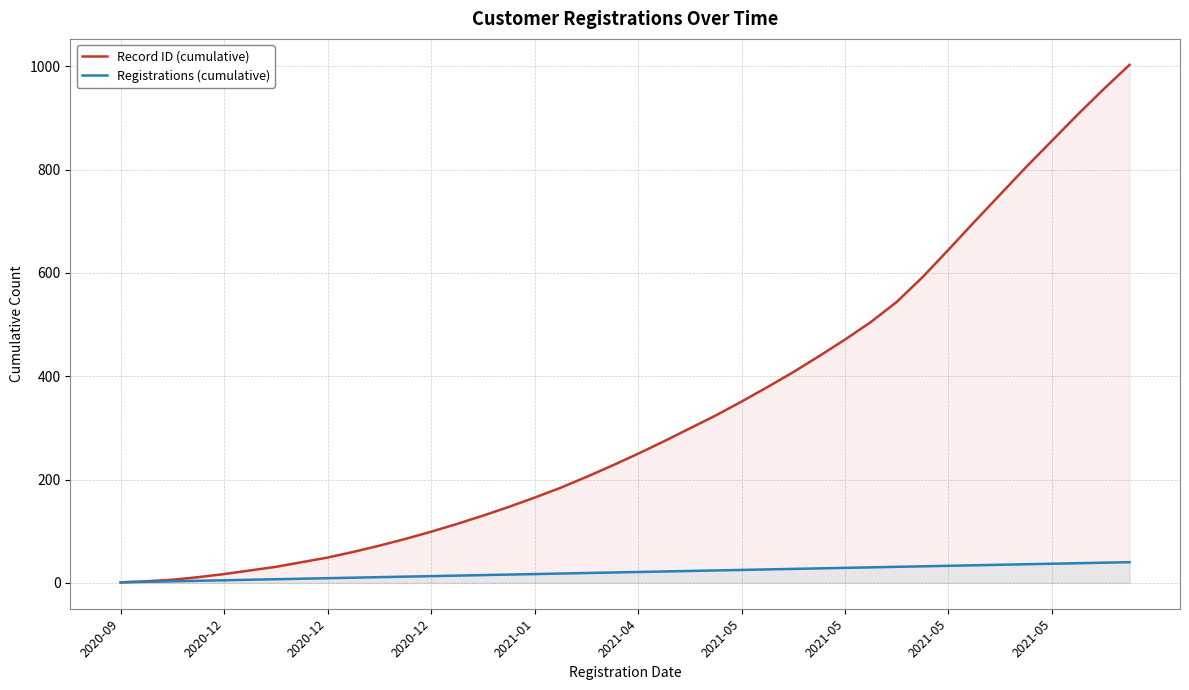

The Registrations (cumulative) series shows 37 at 2021-05. True or false?

True